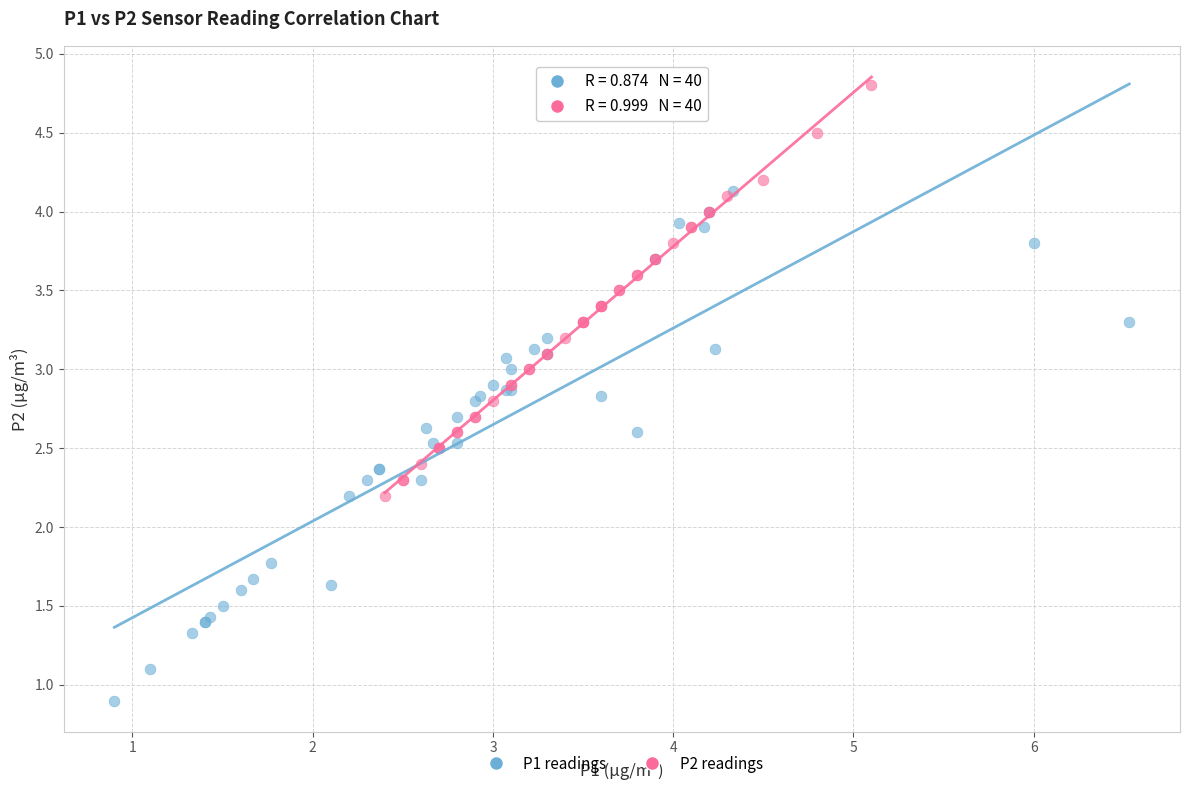

Which series reaches the minimum Y coordinate?

P1 readings